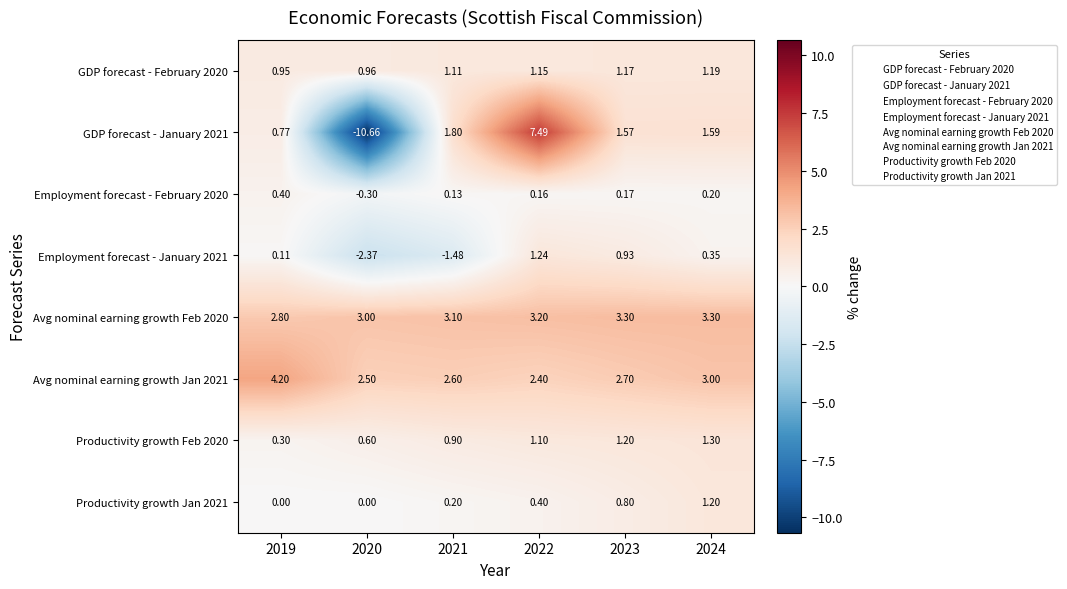

Rank the series by their maximum value, from lowest to highest.

Employment forecast - February 2020, GDP forecast - February 2020, Productivity growth Jan 2021, Employment forecast - January 2021, Productivity growth Feb 2020, Avg nominal earning growth Feb 2020, Avg nominal earning growth Jan 2021, GDP forecast - January 2021